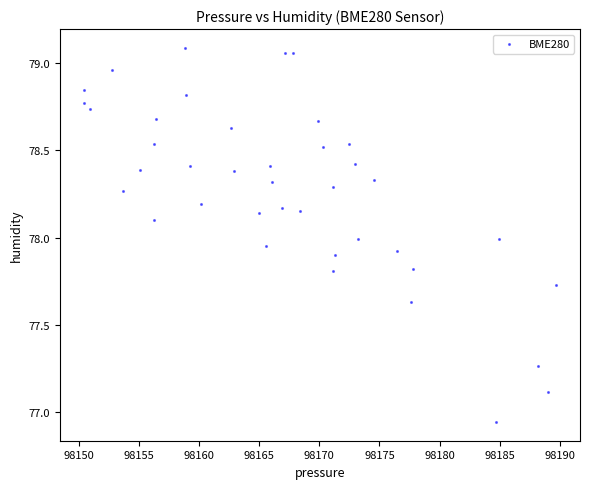

How many data points are displayed?

40